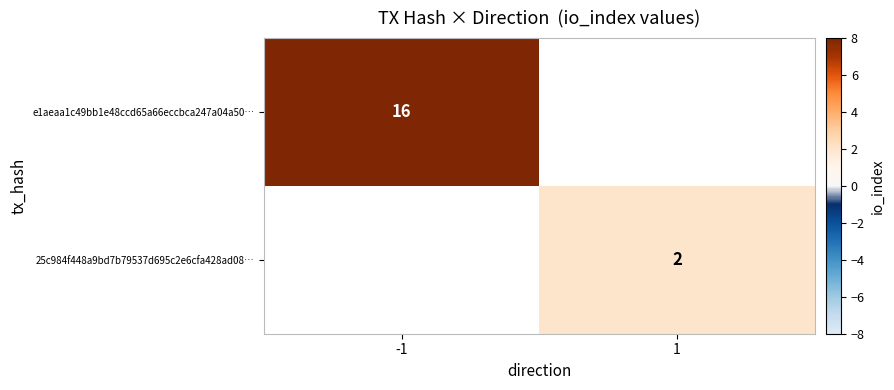

The value of 25c984f448a9bd7b79537d695c2e6cfa428ad08… at 1 is 2. True or false?

True